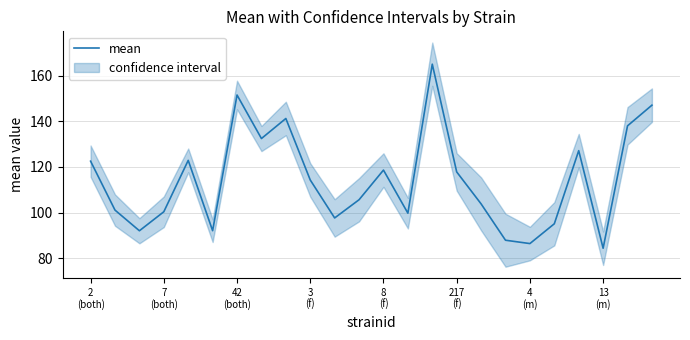

What is the lowest value of the mean series?

84.3